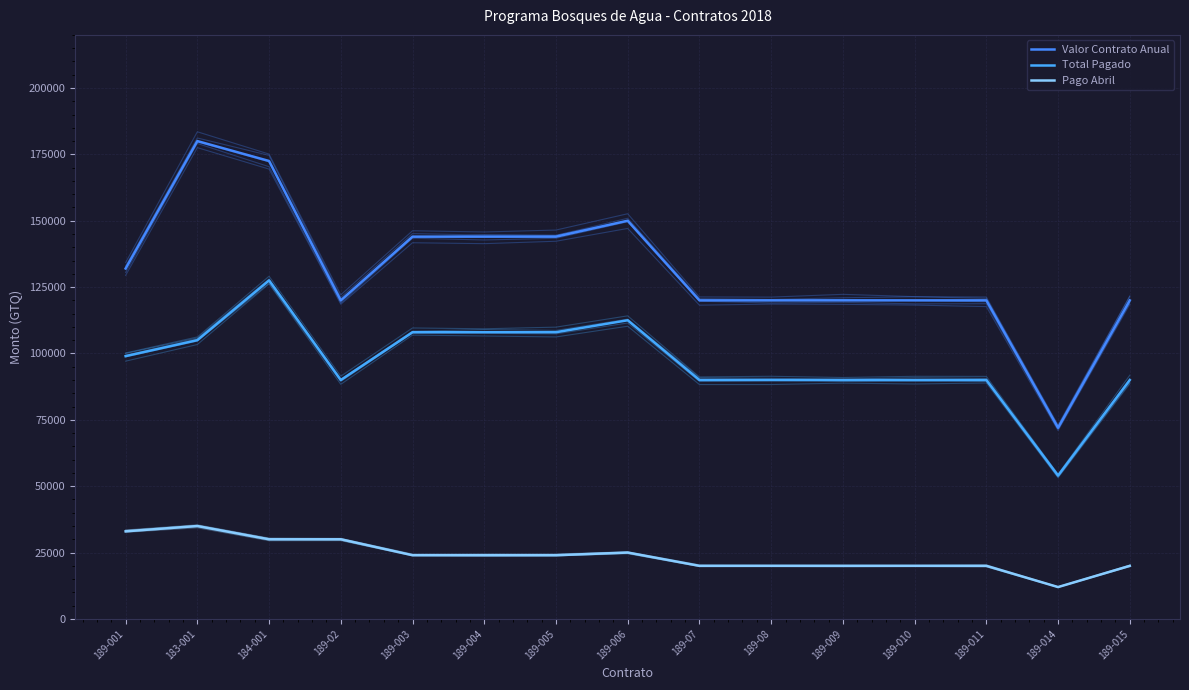

Where is the first local maximum for Valor Contrato Anual?

183-001